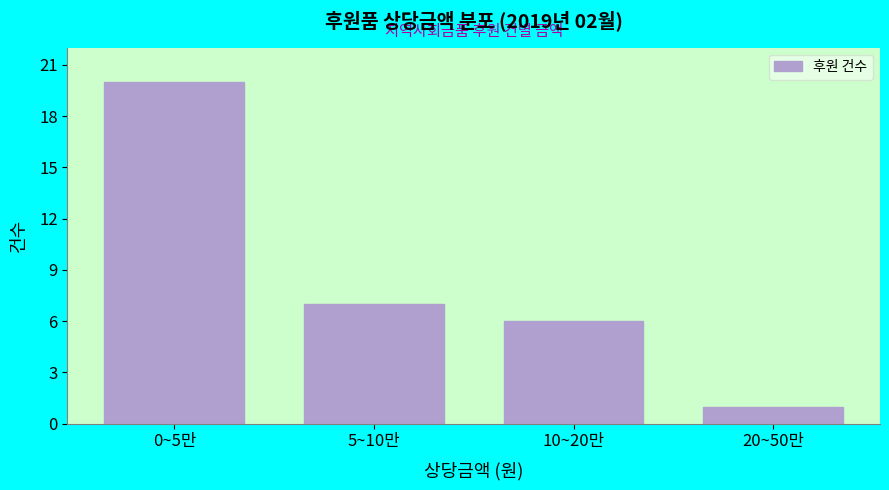

Reading left to right, list all the values displayed in this chart.

0~5만=20	5~10만=7	10~20만=6	20~50만=1